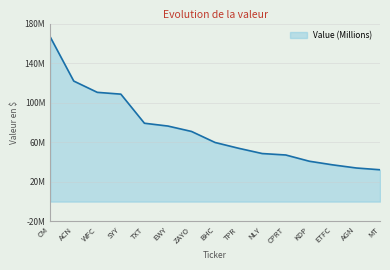

Approximately how many times larger is the value at TPR compared to ETFC?

1.5